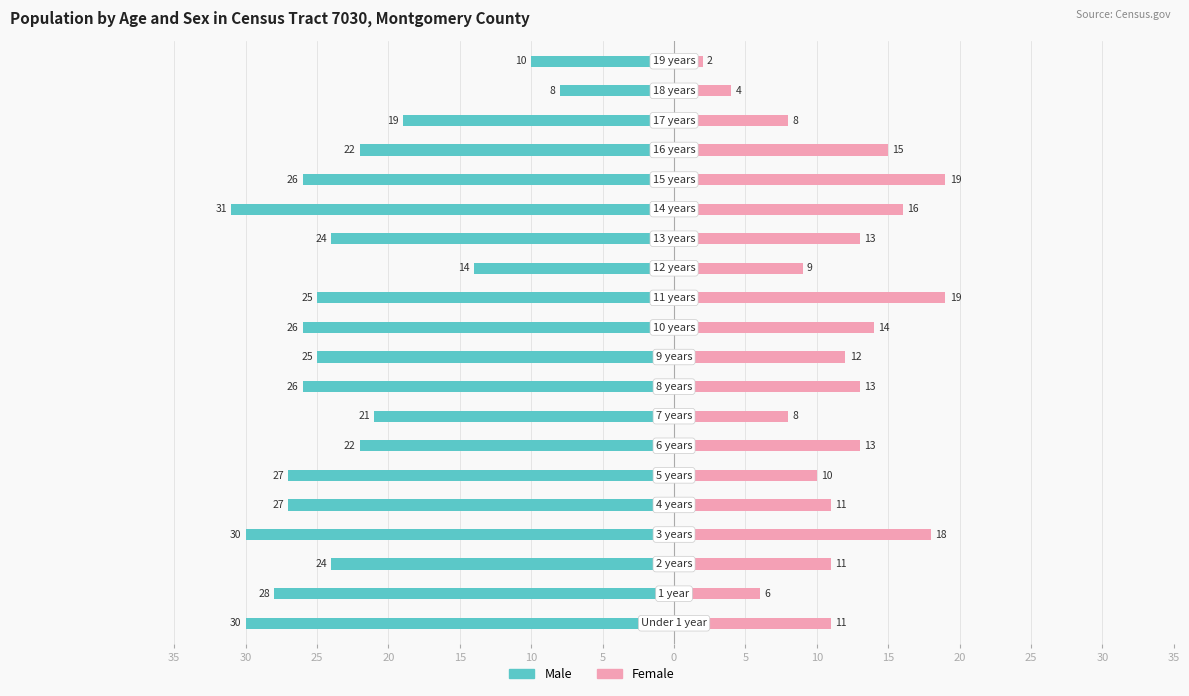

What are all the series names shown in the legend?

Male, Female